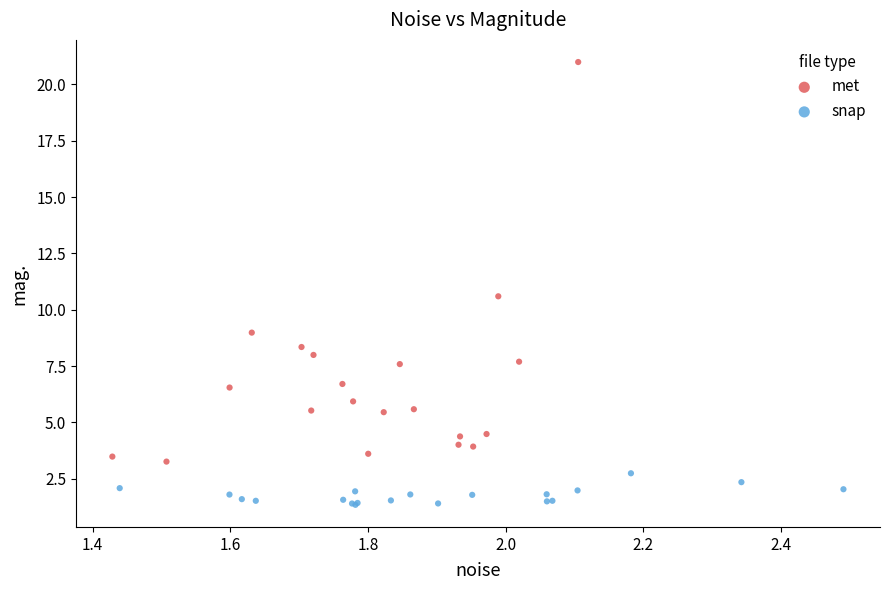

Which series reaches the maximum Y coordinate?

met